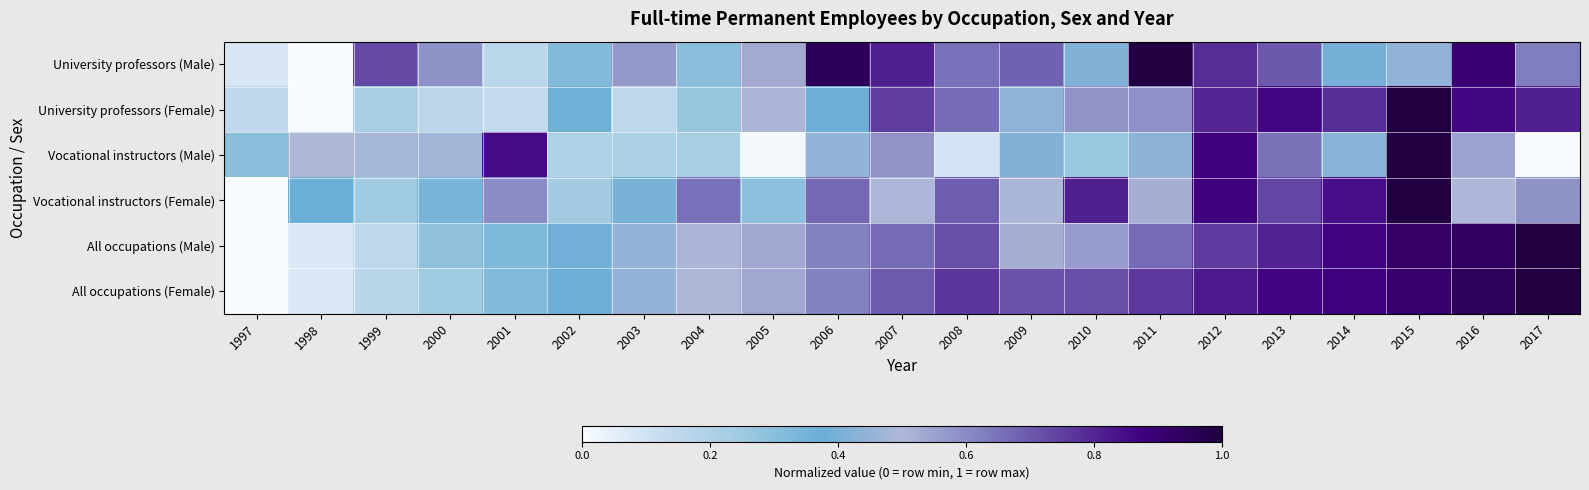

Rank the series at 2005 from lowest to highest value.

Vocational instructors (Male), Vocational instructors (Female), University professors (Female), University professors (Male), All occupations (Male), All occupations (Female)